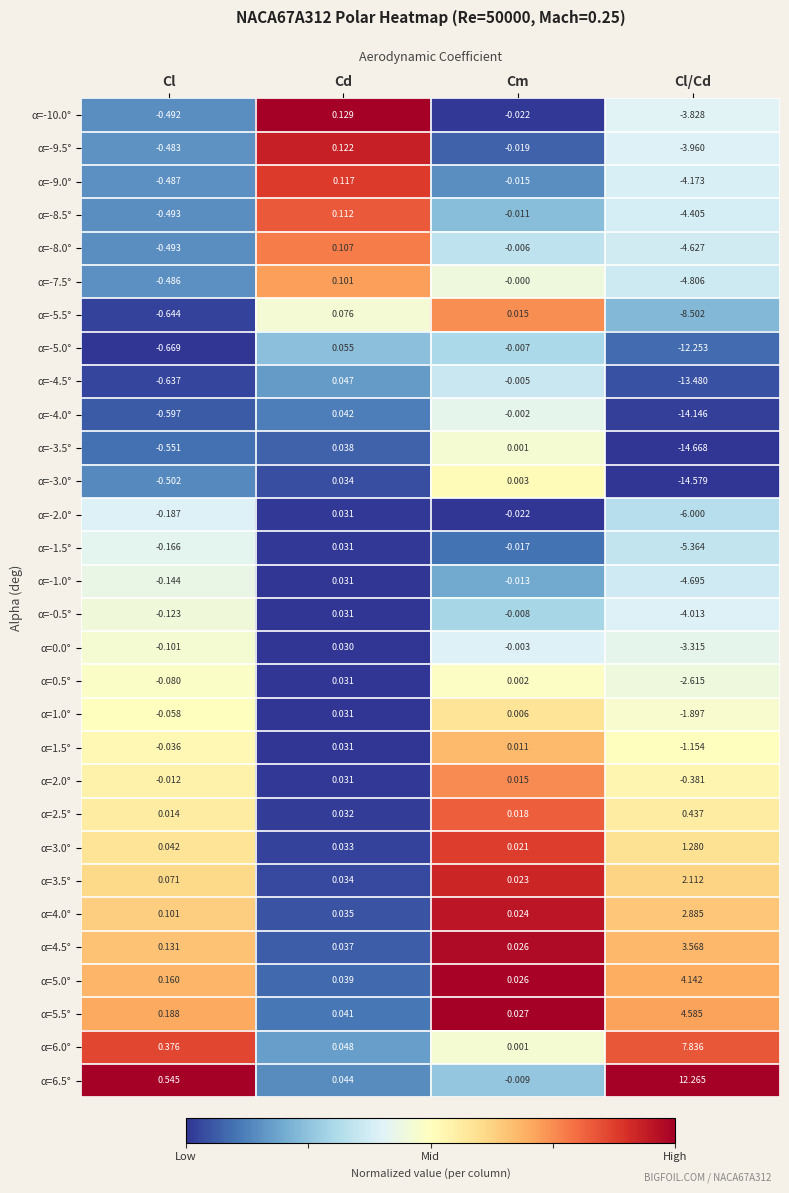

Where does the α=0.5° series first go above 0?

Cd